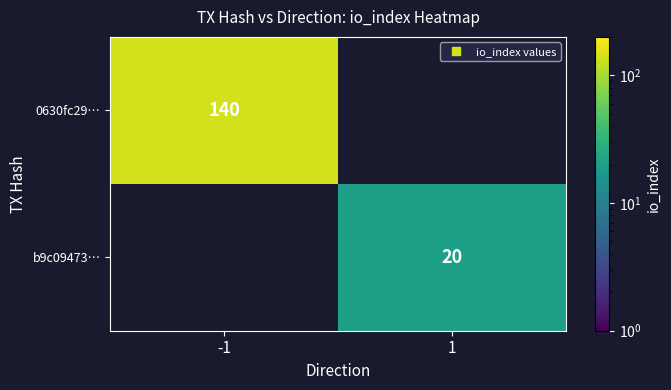

Rank the series by their average value, from highest to lowest.

0630fc29…, b9c09473…